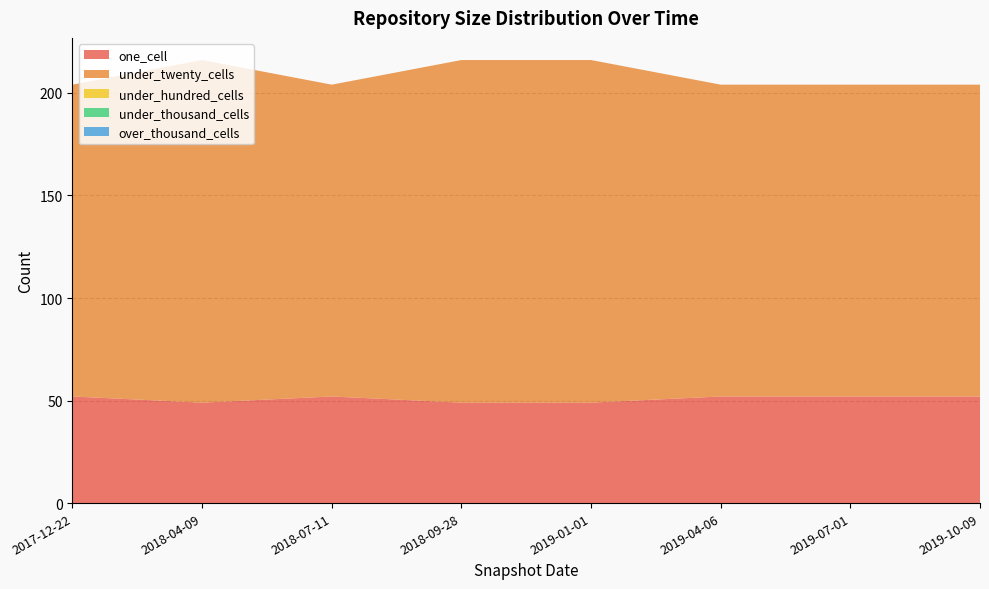

Reading left to right, list all the values displayed in this chart.

one_cell: 52	49	52	49	49	52	52	52
under_twenty_cells: 152	167	152	167	167	152	152	152
under_hundred_cells: 0	0	0	0	0	0	0	0
under_thousand_cells: 0	0	0	0	0	0	0	0
over_thousand_cells: 0	0	0	0	0	0	0	0